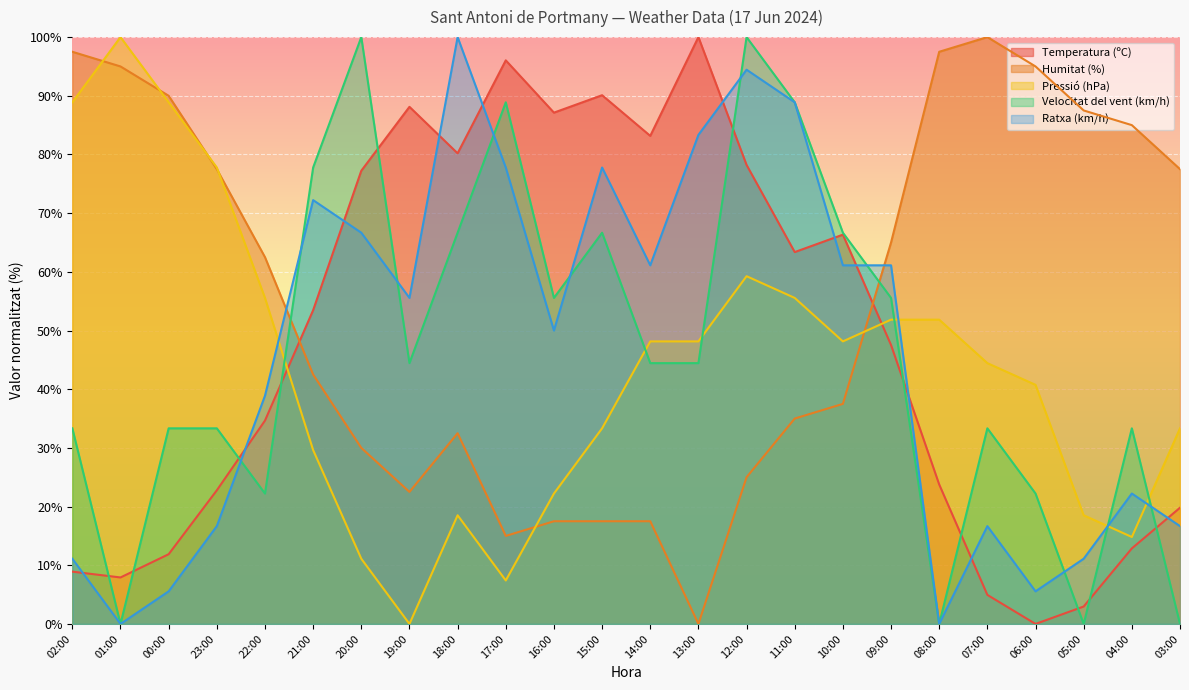

What is the label of the 22nd point from the right?

00:00